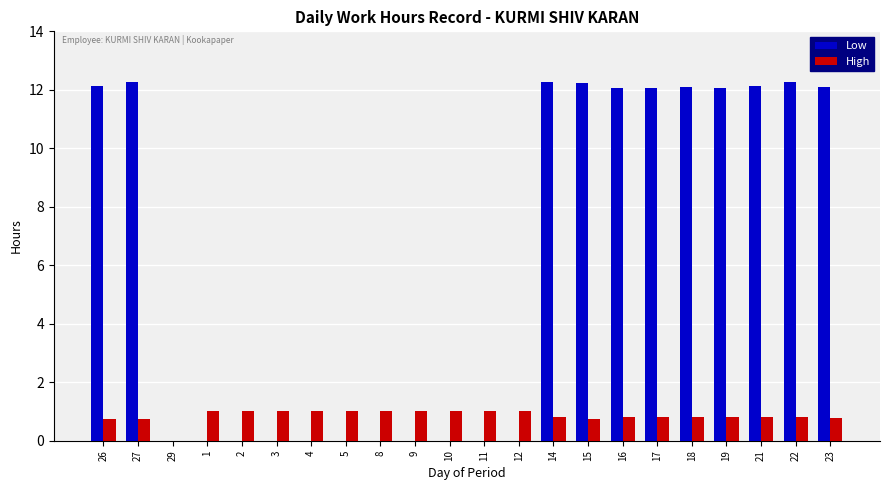

True or false: Low has a value of 6.0 at 9.

False